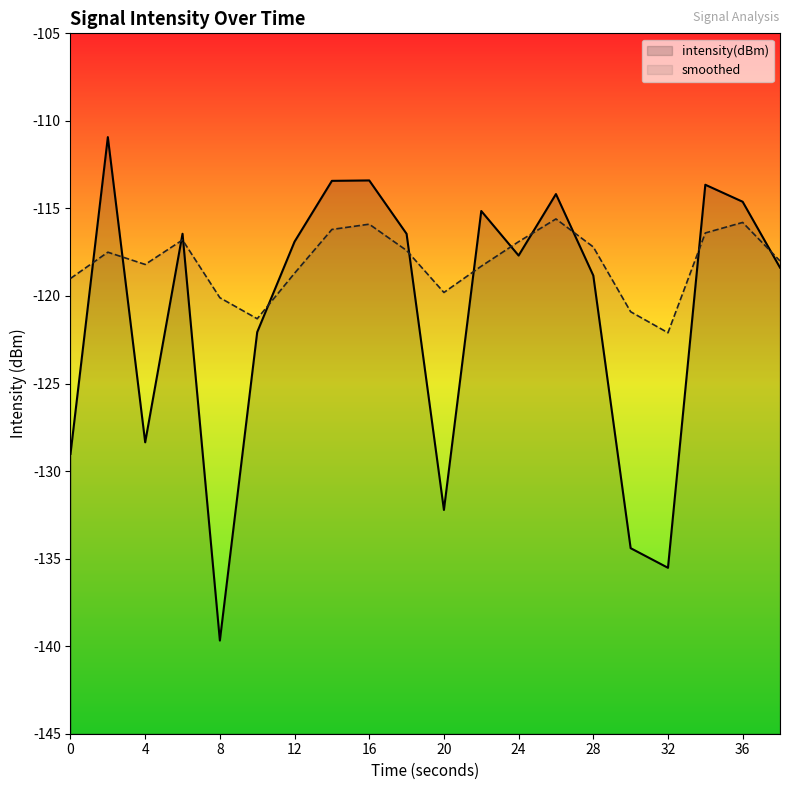

Reading right to left, transcribe all the data shown in this chart.

intensity(dBm): 38=-118.4	36=-114.6	34=-113.6	32=-135.5	30=-134.4	28=-118.8	26=-114.2	24=-117.7	22=-115.1	20=-132.2	18=-116.4	16=-113.4	14=-113.4	12=-116.9	10=-122.1	8=-139.7	6=-116.4	4=-128.4	2=-110.9	0=-129.0
smoothed: 38=-118.0	36=-115.8	34=-116.4	32=-122.1	30=-120.9	28=-117.2	26=-115.6	24=-116.9	22=-118.3	20=-119.8	18=-117.4	16=-115.9	14=-116.2	12=-118.7	10=-121.3	8=-120.1	6=-116.8	4=-118.2	2=-117.5	0=-119.0